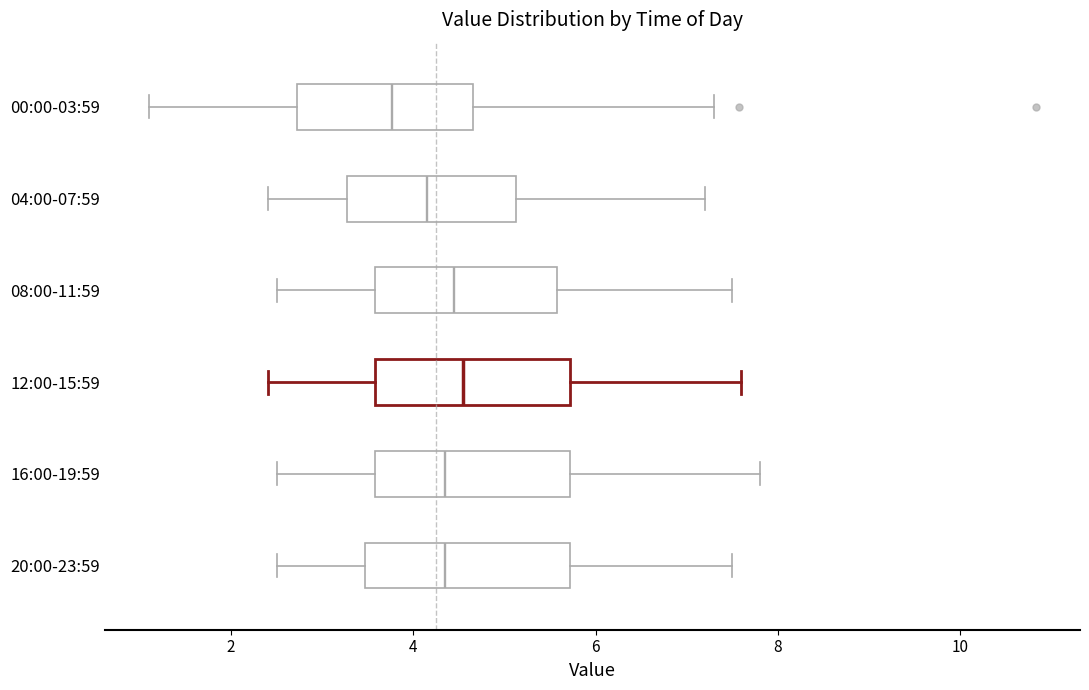

Reading bottom to top, read every box against the x-axis: the position of its median line, the range the box covers, and the ends of its whiskers. The values are not printed on the chart, so give them approximately, as read against the axis.

20:00-23:59: median 4.4, box 3.4 to 5.8, whiskers 2.6 to 7.6
16:00-19:59: median 4.4, box 3.6 to 5.8, whiskers 2.6 to 7.8
12:00-15:59: median 4.6, box 3.6 to 5.8, whiskers 2.4 to 7.6
08:00-11:59: median 4.4, box 3.6 to 5.6, whiskers 2.6 to 7.6
04:00-07:59: median 4.2, box 3.2 to 5.2, whiskers 2.4 to 7.2
00:00-03:59: median 3.8, box 2.8 to 4.6, whiskers 1.2 to 7.4